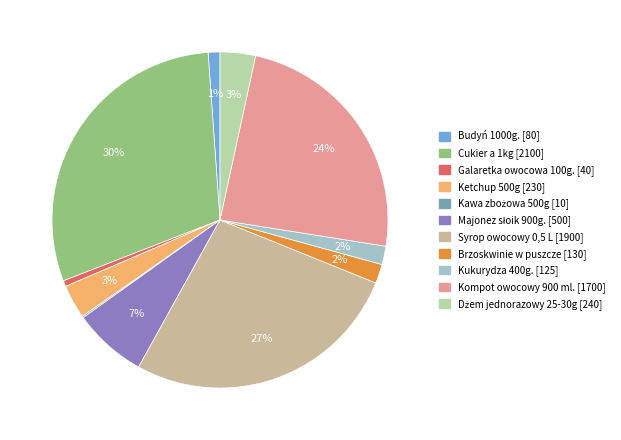

The Budyń 1000g. slice represents 1% of the pie. True or false?

True